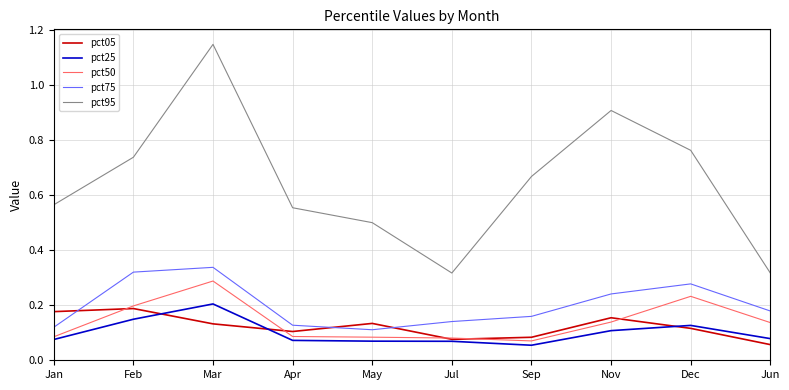

Is the value of pct25 at Sep greater than the value of pct95 at Jul?

No